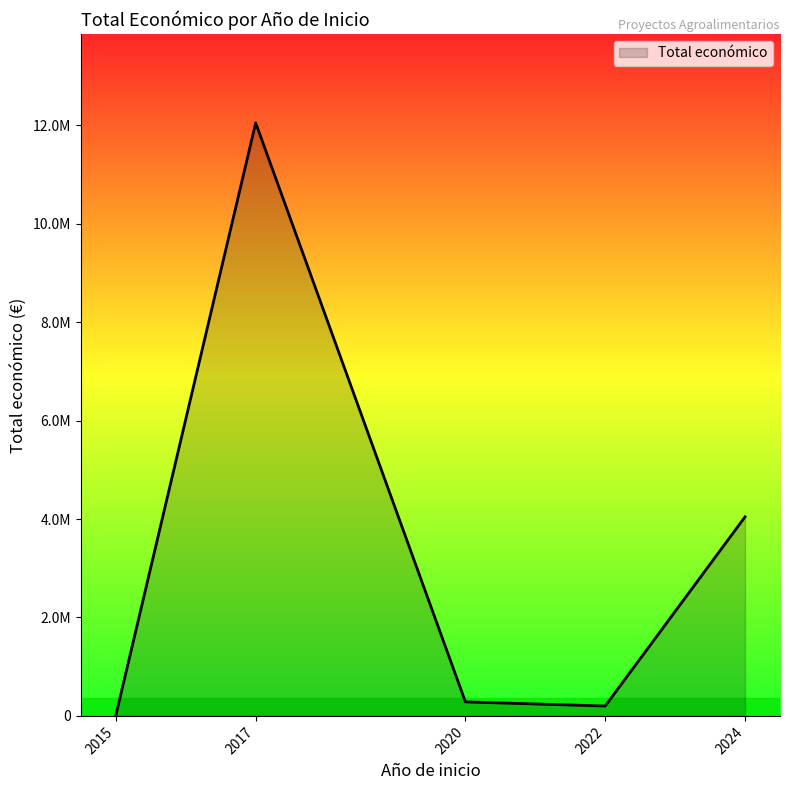

True or false: the data has more than 2 interior local peaks.

False